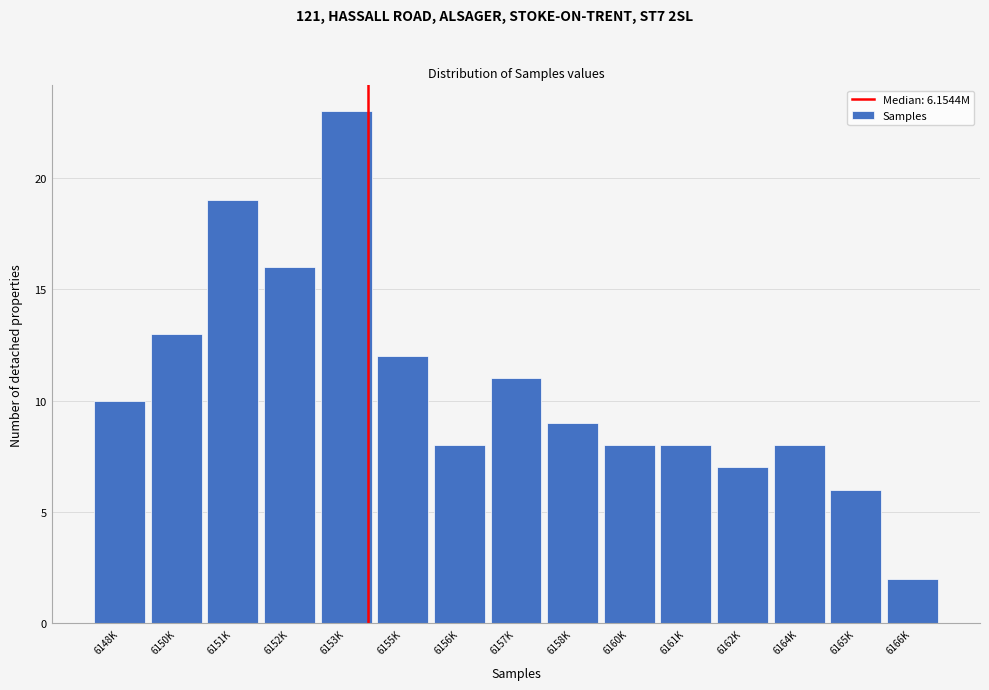

Reading left to right, extract all data points from this chart.

10	13	19	16	23	12	8	11	9	8	8	7	8	6	2